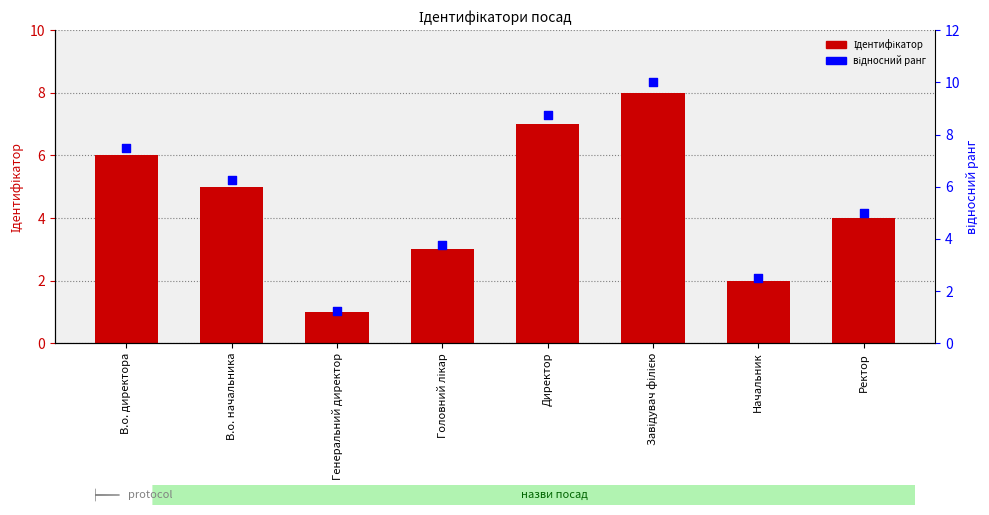

Which series has the largest total across all categories?

відносний ранг